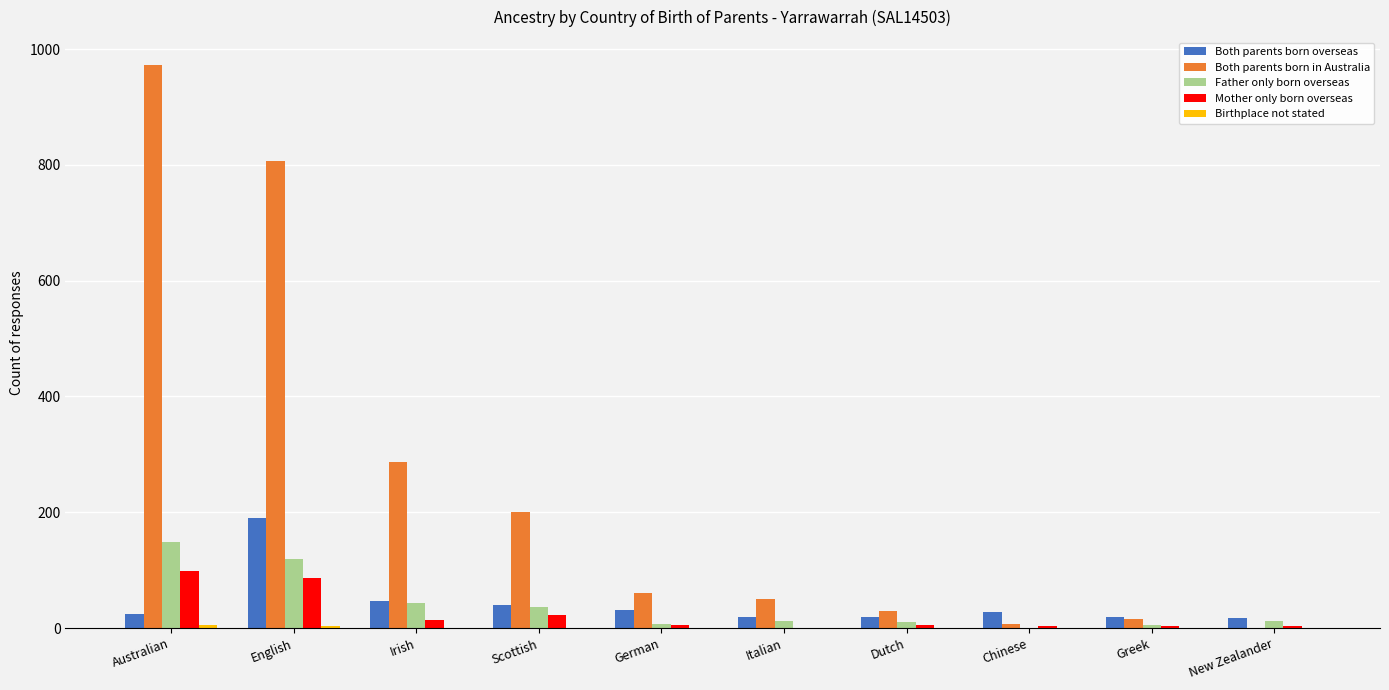

The Both parents born overseas series shows 47 at Irish. True or false?

True